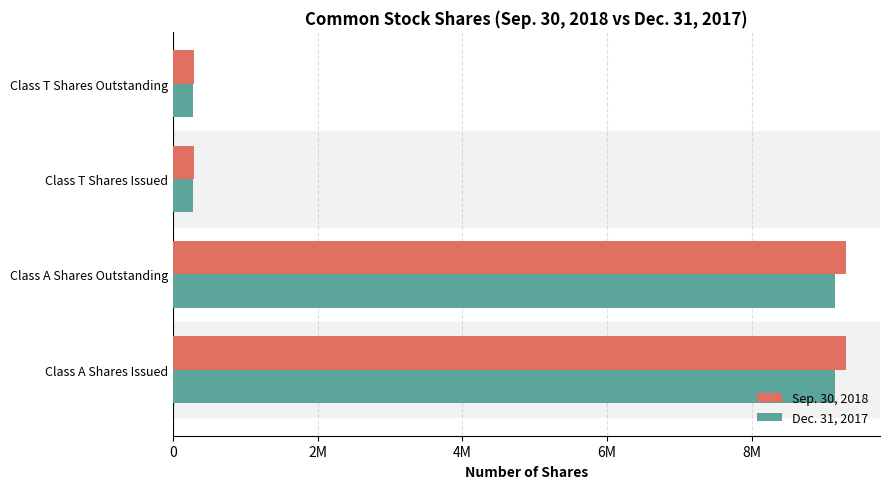

What are all the series names shown in the legend?

Sep. 30, 2018, Dec. 31, 2017